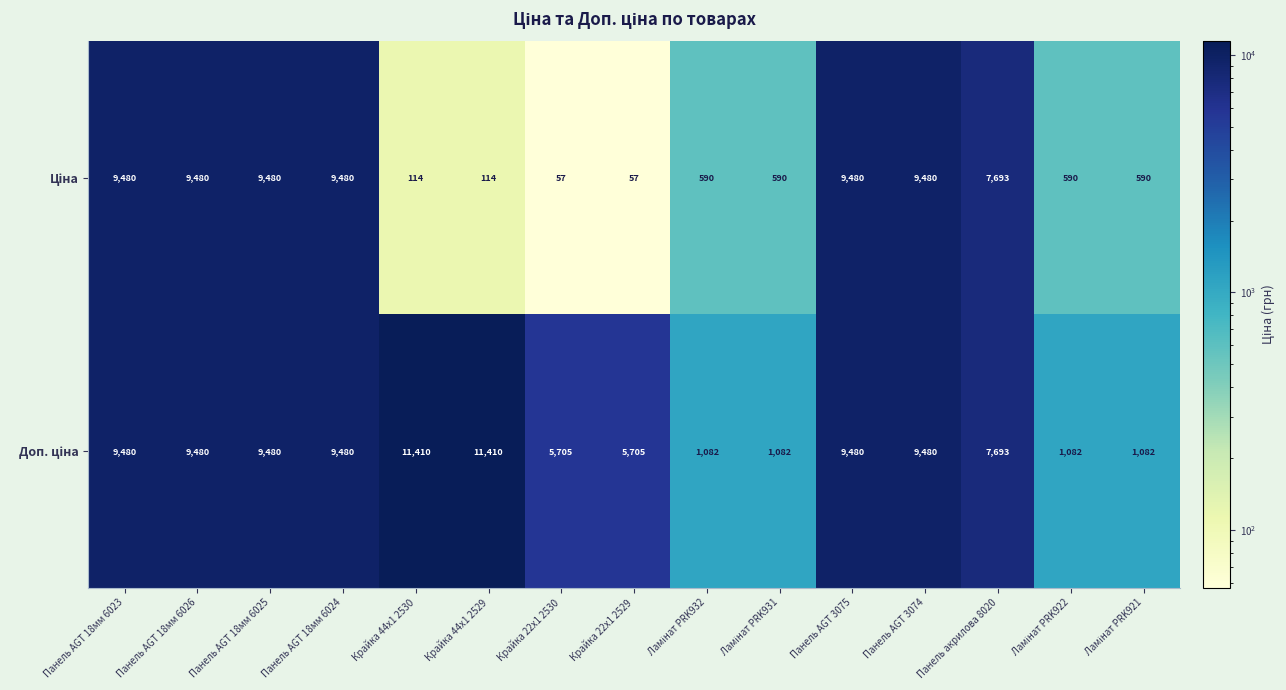

What is the difference between the highest and lowest values at Крайка 22x1 2529?

5648